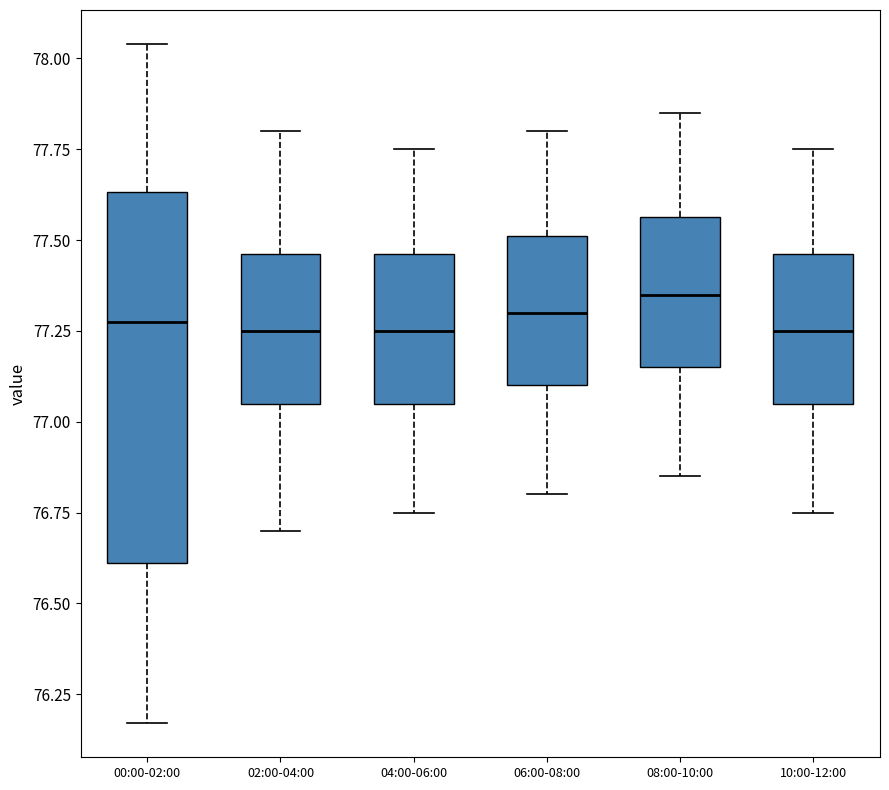

Where does the lower whisker of the box for 00:00-02:00 end on the y-axis? The values are not printed on the chart, so give them approximately, as read against the axis.

76.15